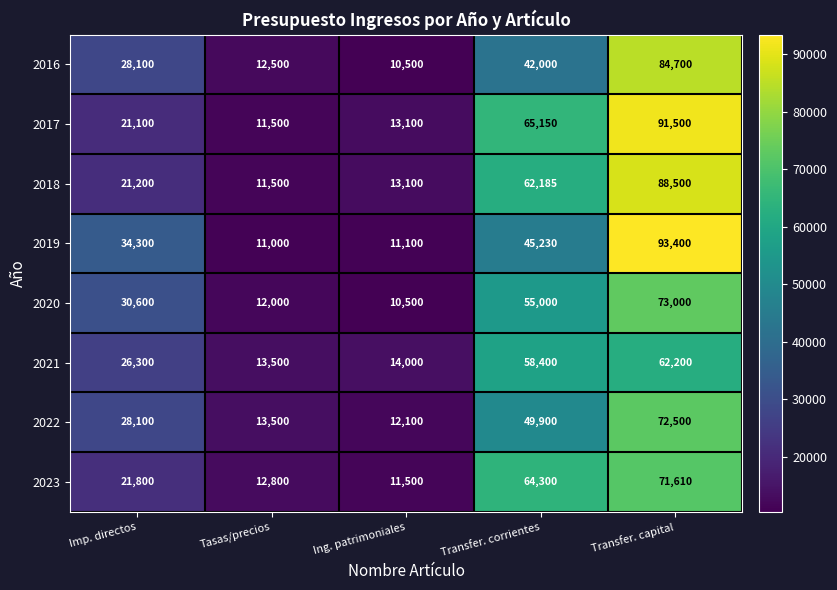

What is the greatest value displayed?

93400